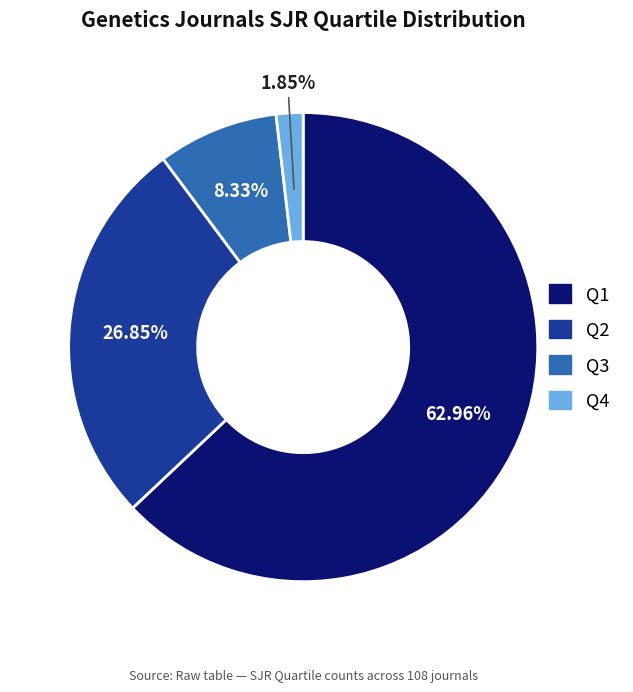

Which category has the smallest portion of the pie?

Q4